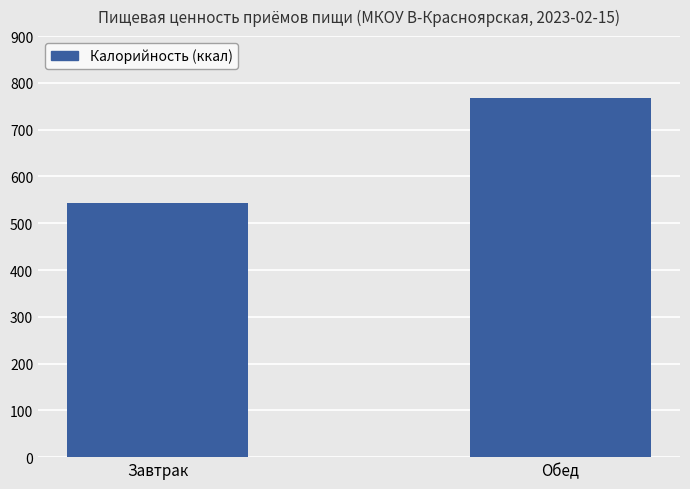

Reading left to right, extract all data points from this chart.

542.3	768.3